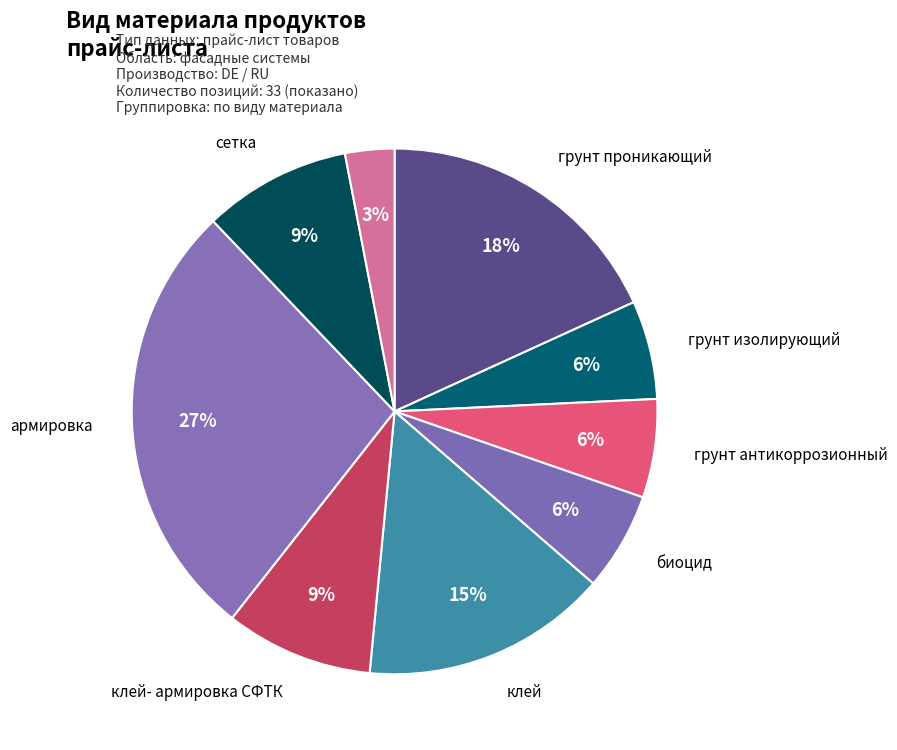

Rank the categories by value from highest to lowest.

армировка, грунт проникающий, клей, клей- армировка СФТК, сетка, грунт изолирующий, грунт антикоррозионный, биоцид, пена